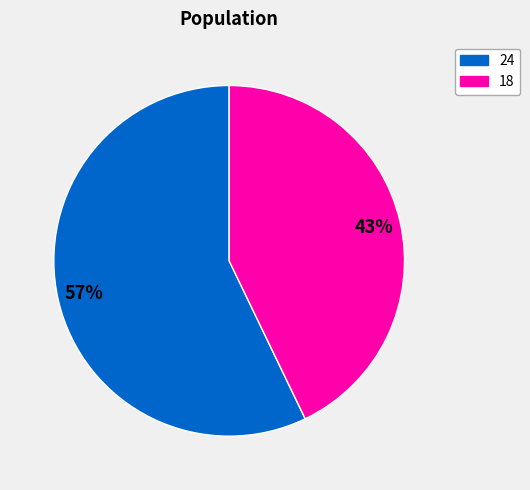

Does 24 account for over 50% of the chart?

Yes